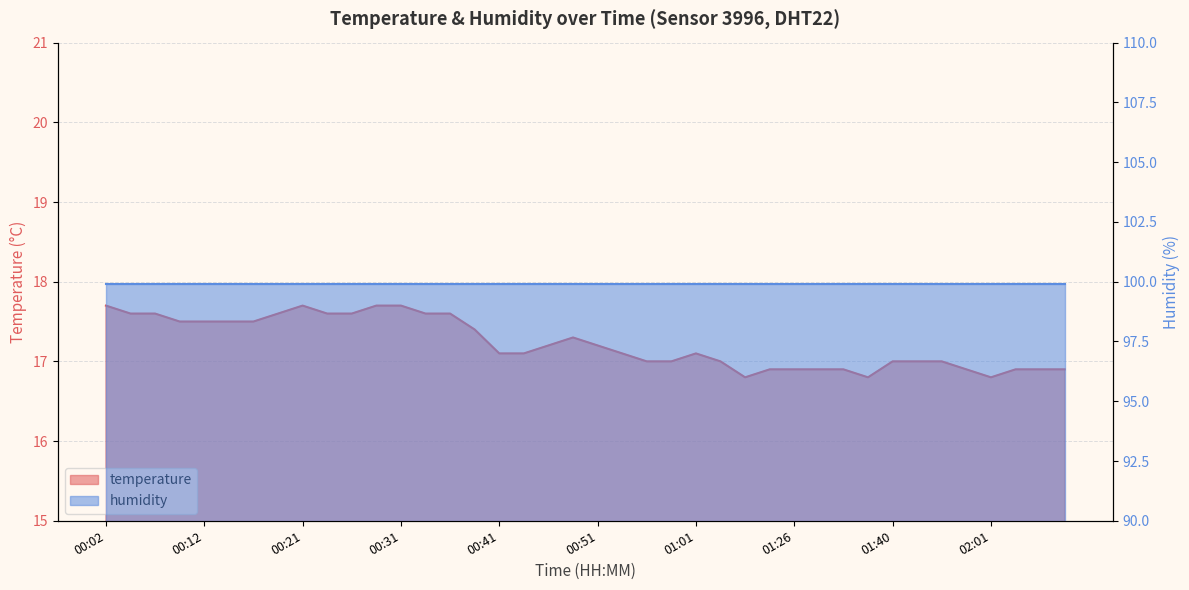

What is the ratio of the value at 00:02 to the value at 00:21?

1.0